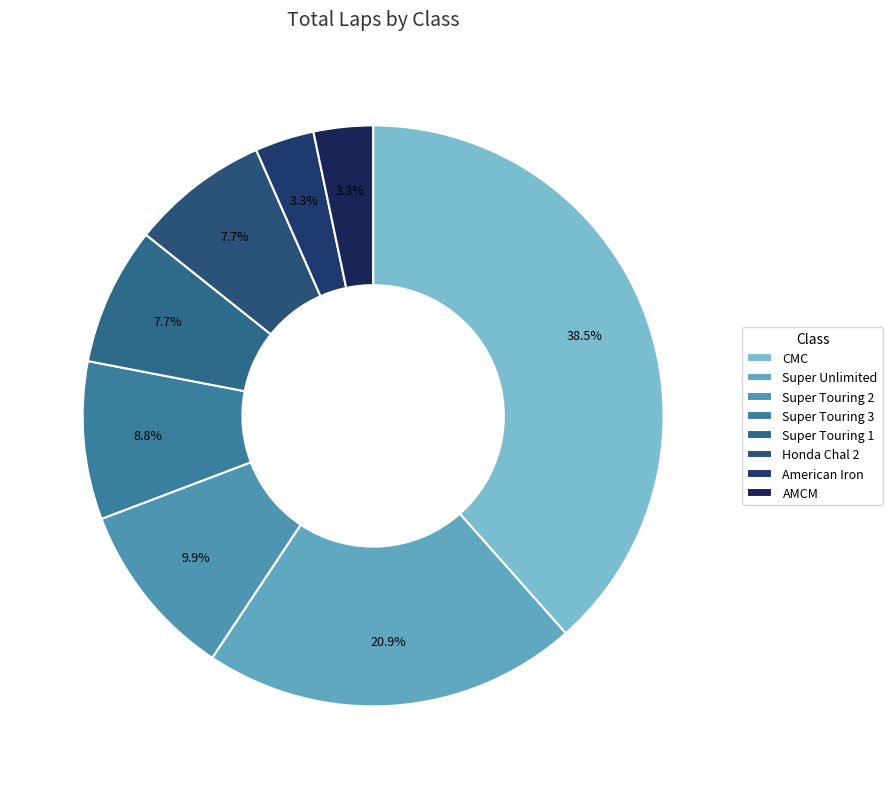

Count the number of slices in the pie.

8